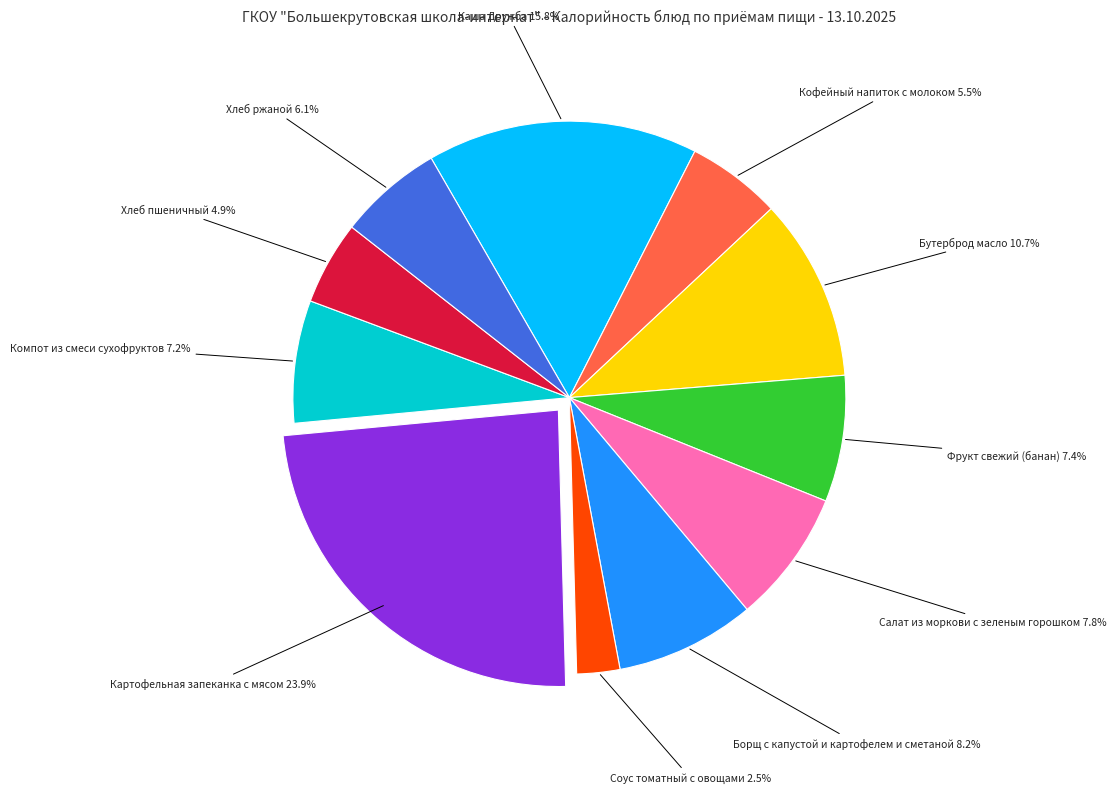

To the nearest percent, what is the average slice percentage?

9%